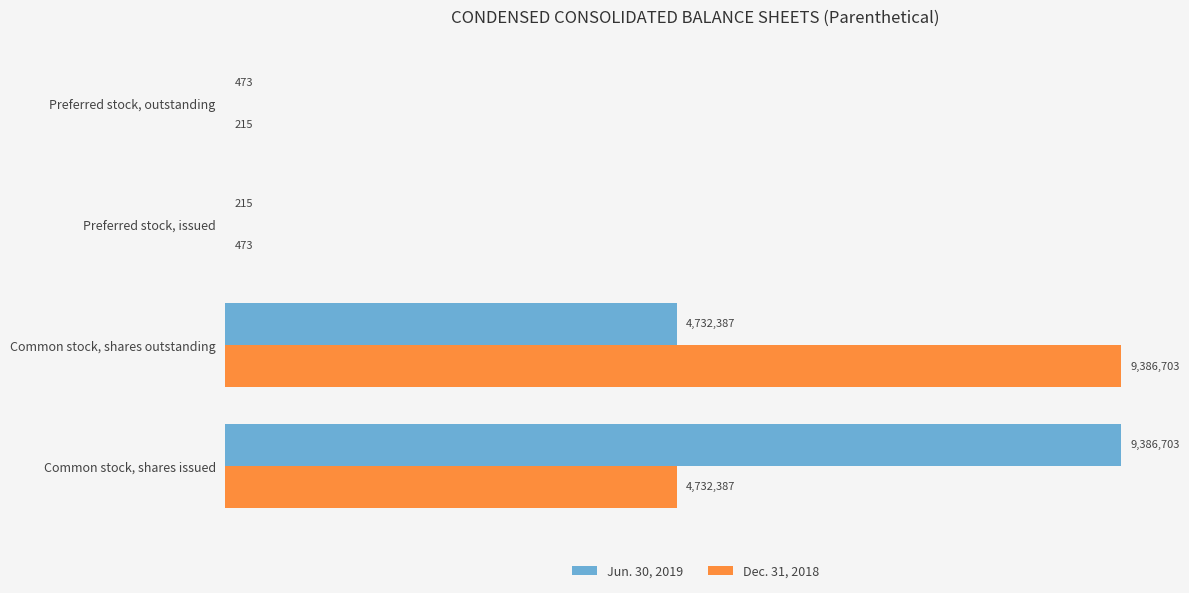

What are all the series names shown in the legend?

Jun. 30, 2019, Dec. 31, 2018